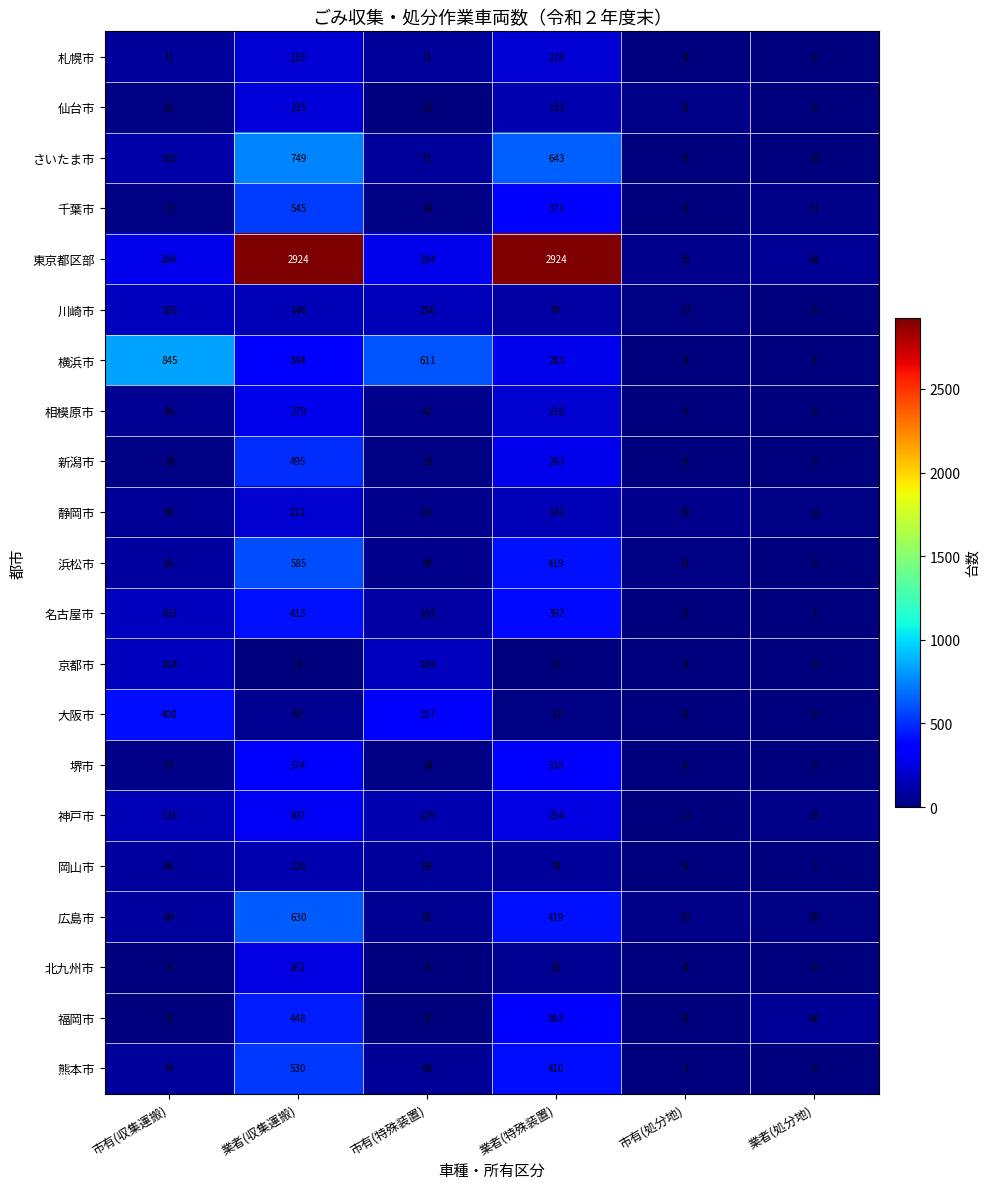

List the series in order of their peak value, lowest first.

岡山市, 京都市, 川崎市, 静岡市, 札幌市, 仙台市, 北九州市, 相模原市, 神戸市, 堺市, 大阪市, 名古屋市, 福岡市, 新潟市, 熊本市, 千葉市, 浜松市, 広島市, さいたま市, 横浜市, 東京都区部